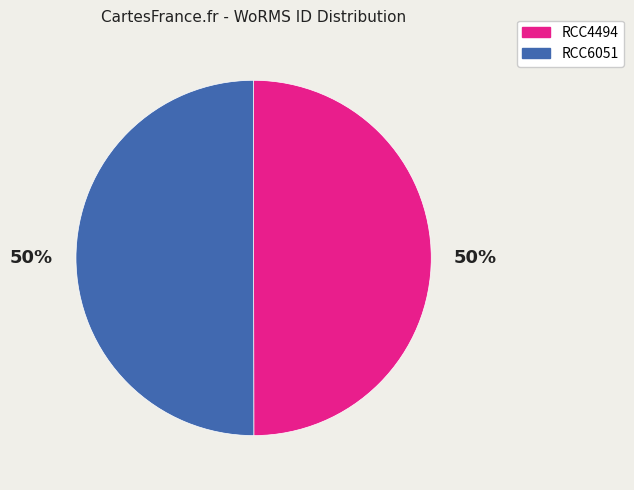

What is the ratio of the value at RCC6051 to the value at RCC4494?

1.0